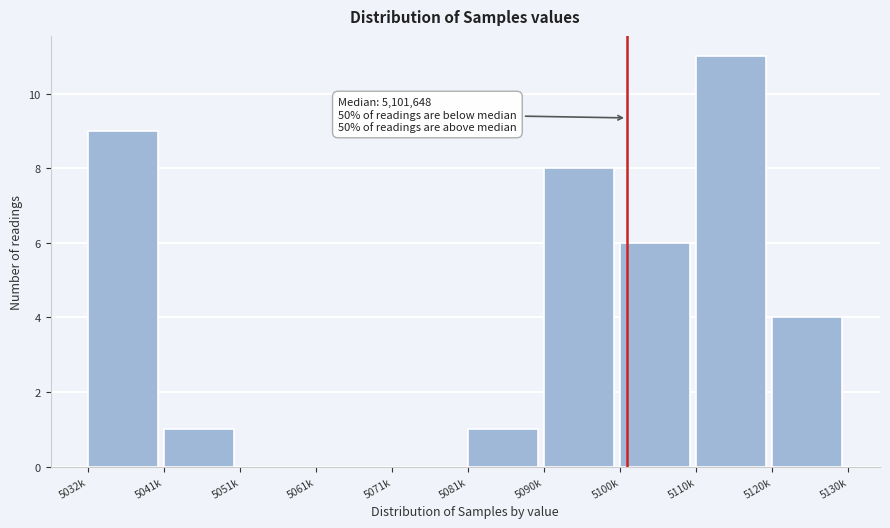

Reading right to left, what are all the values shown in this chart?

5120k=4	5110k=11	5100k=6	5090k=8	5081k=1	5071k=0	5061k=0	5051k=0	5041k=1	5032k=9